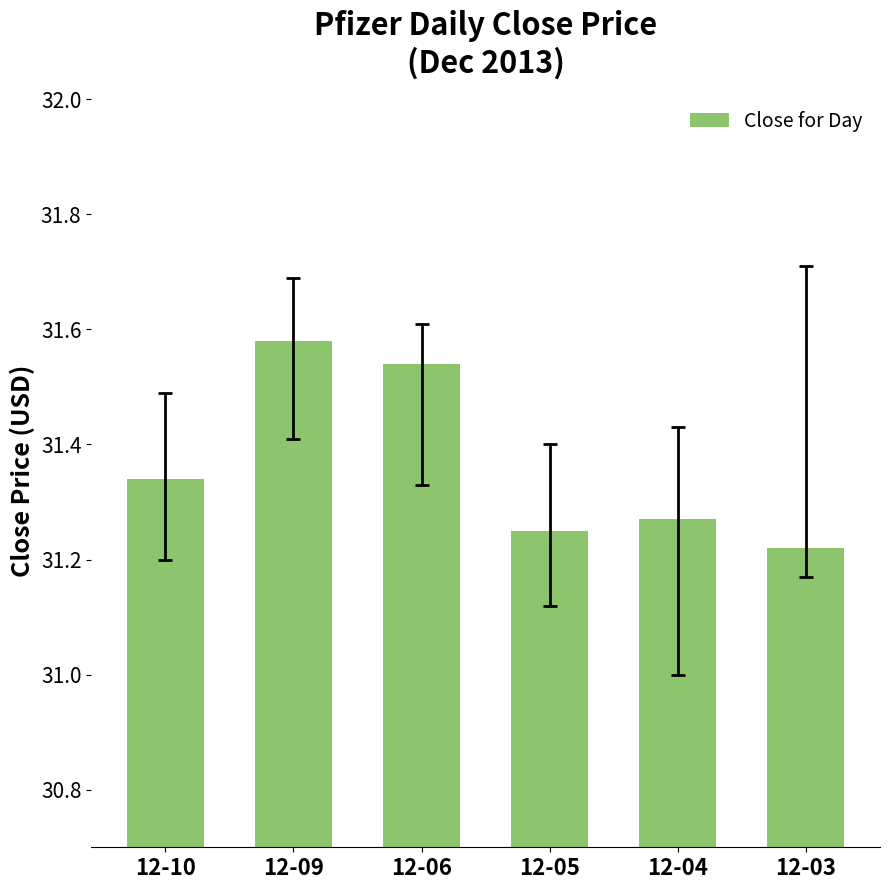

Which category has the lowest value across all series?

12-03